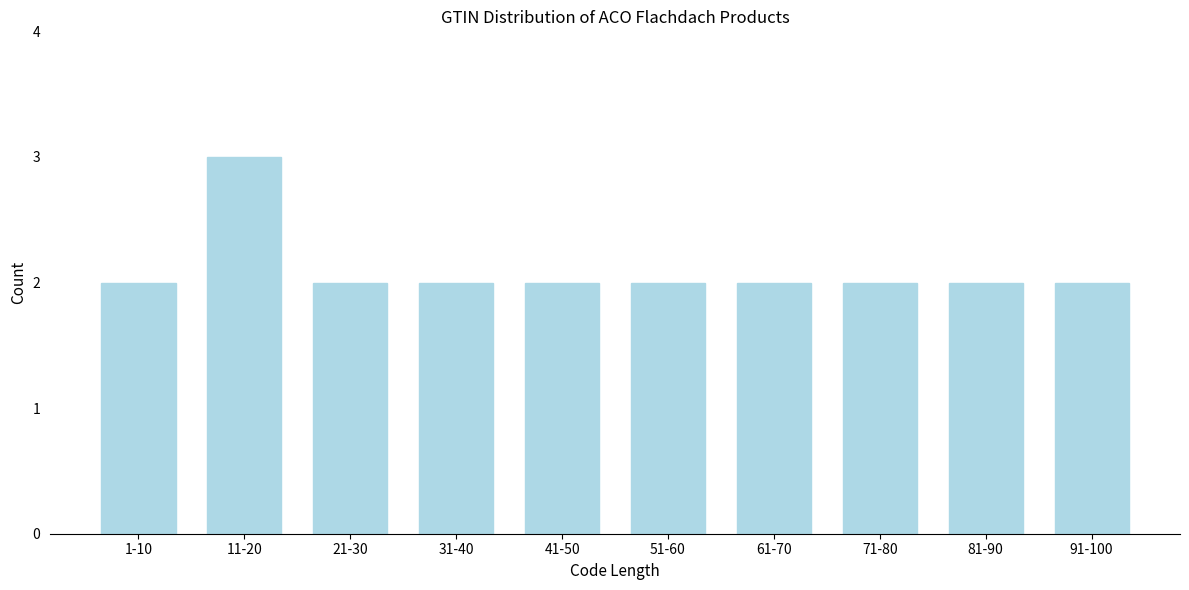

Reading left to right, extract all data points from this chart.

1-10=2	11-20=3	21-30=2	31-40=2	41-50=2	51-60=2	61-70=2	71-80=2	81-90=2	91-100=2